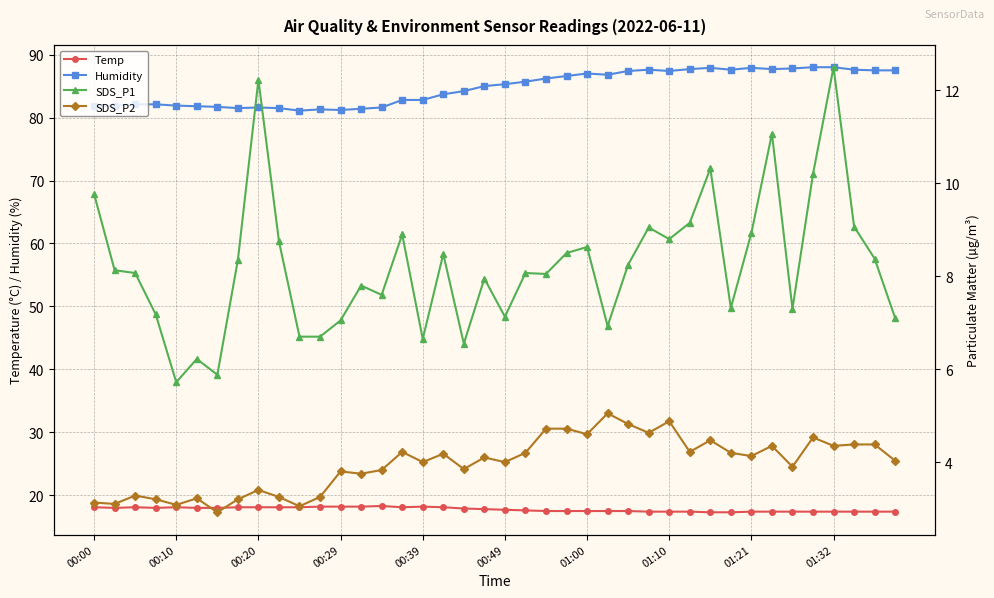

Rank the series at 33 from lowest to highest value.

SDS_P2, SDS_P1, Temp, Humidity